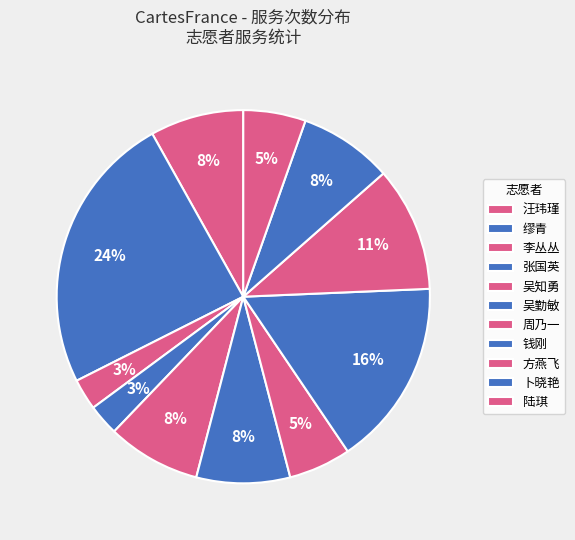

How many slices are in this pie chart?

11